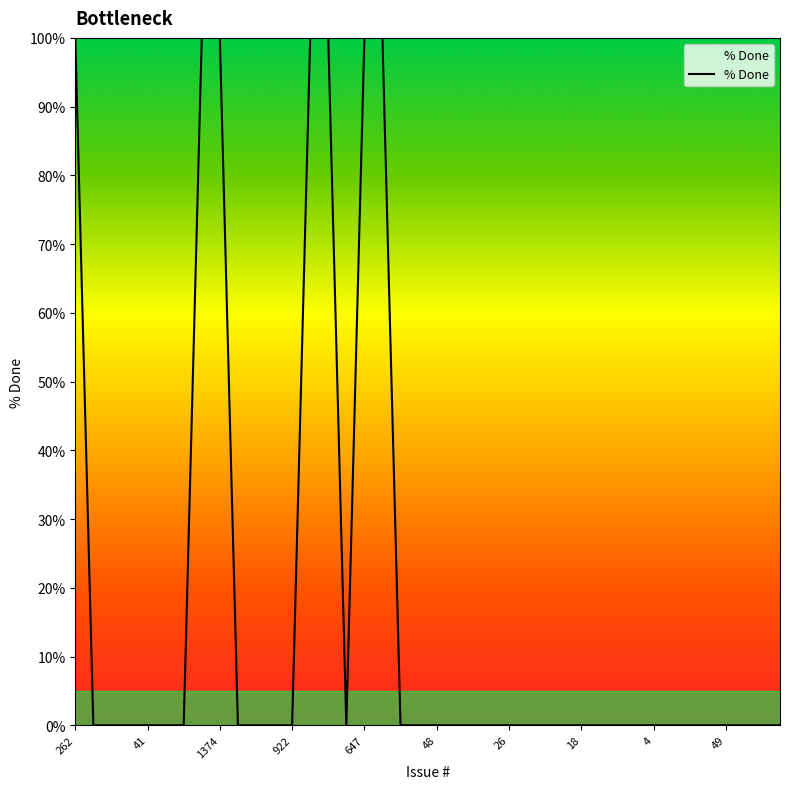

What is the sum of all values?

700